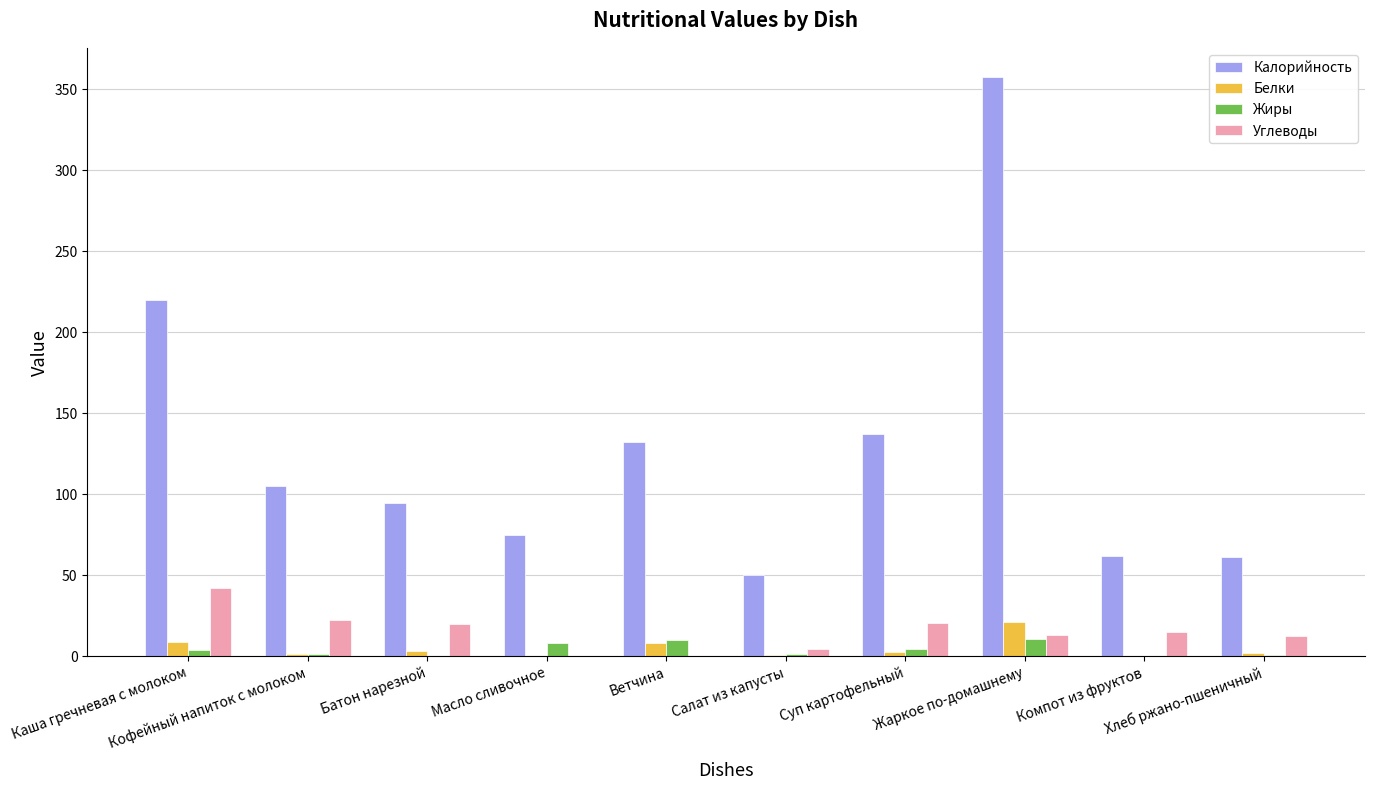

How many distinct data groups are displayed?

4